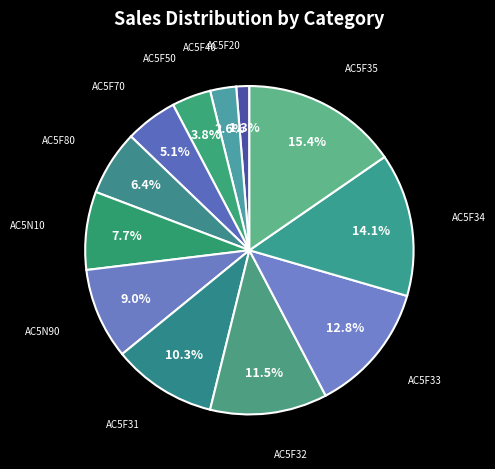

How many segments does this pie chart have?

12